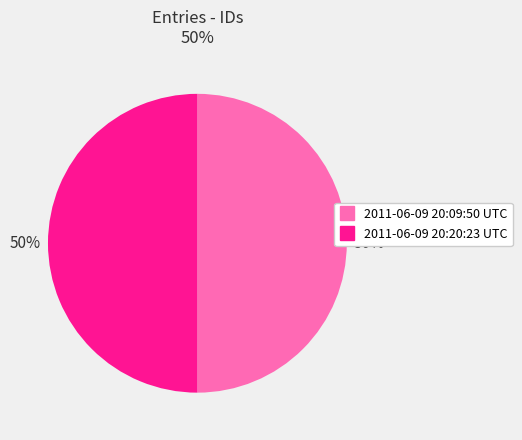

What is the ratio of the value at 2011-06-09 20:09:50 UTC to the value at 2011-06-09 20:20:23 UTC?

1.0